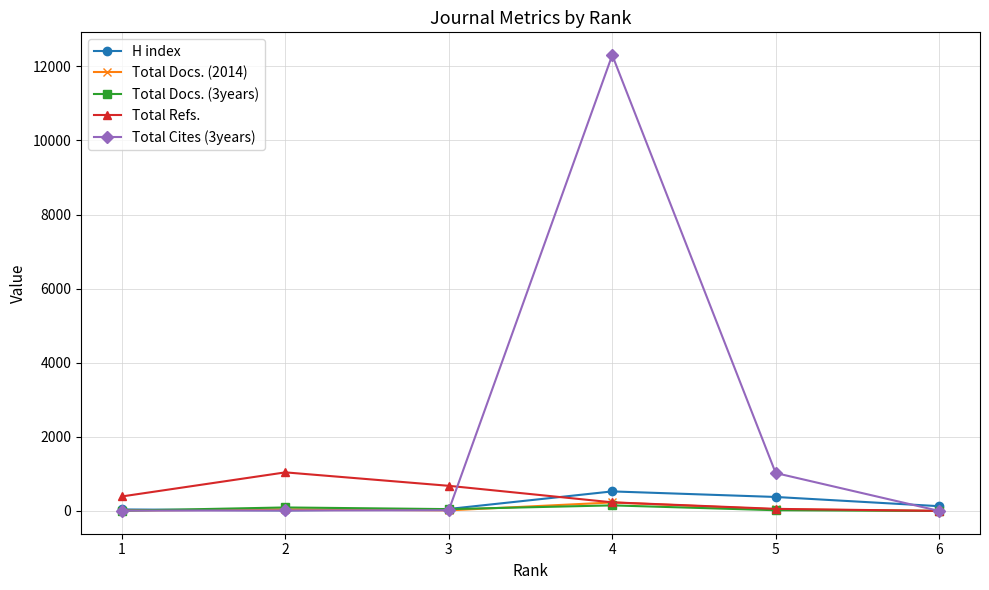

What is the difference between the Total Refs. values at 4 and 2?

809